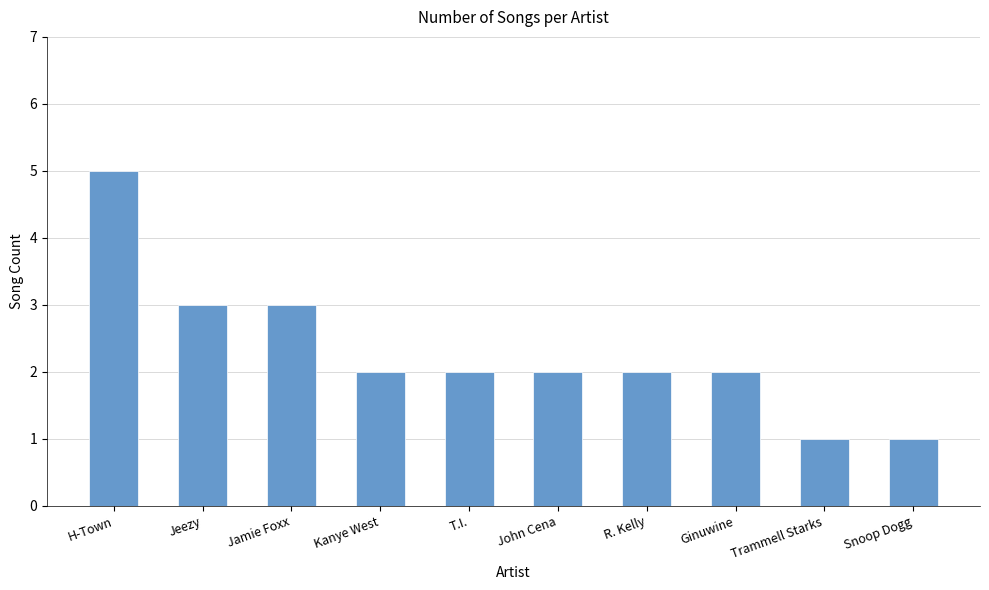

What is the value of the 9th bar from the left?

1